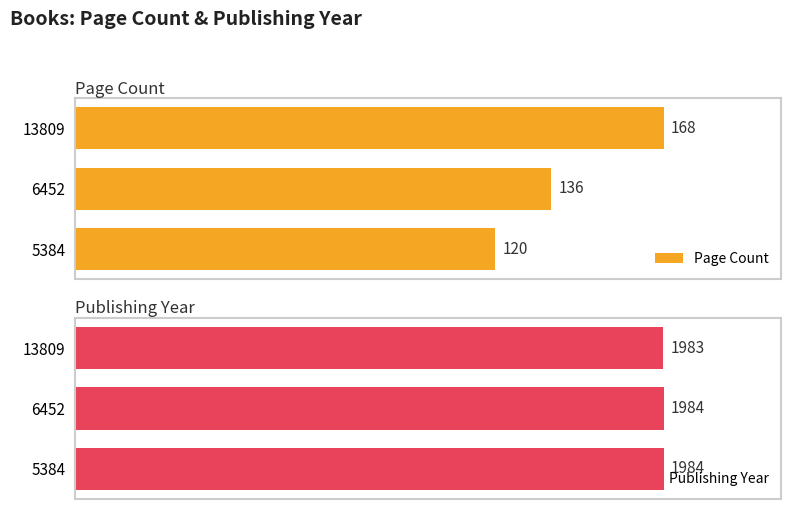

What is the minimum value shown in the chart?

120